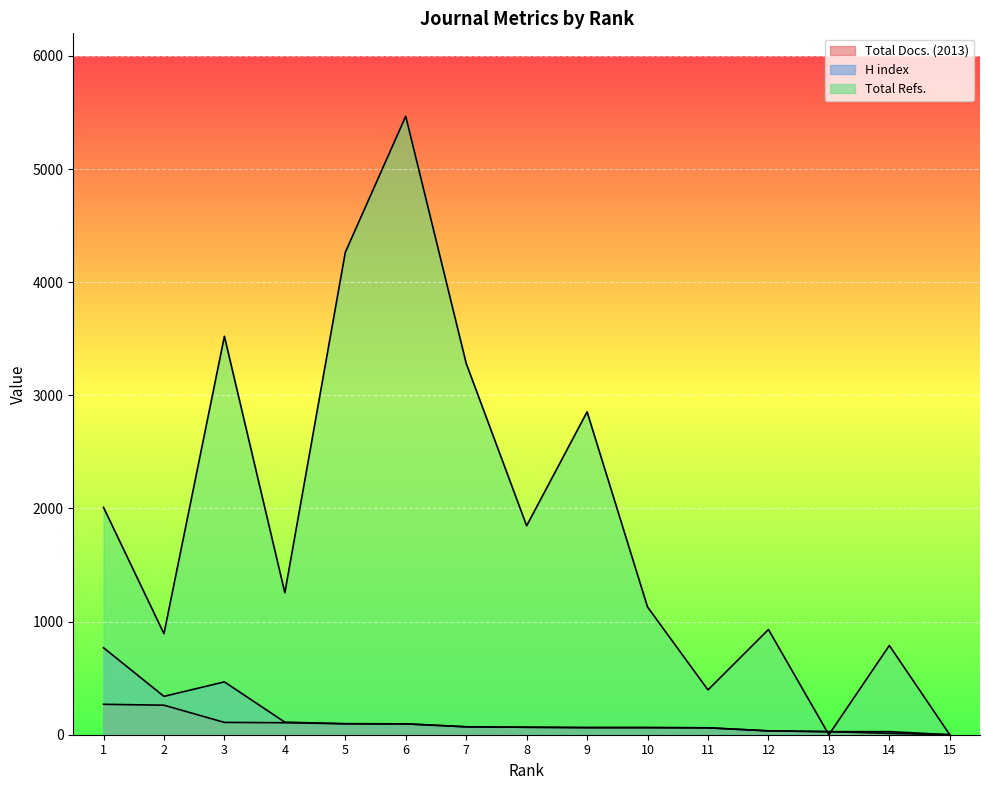

Which series has the largest total across all categories?

Total Refs.